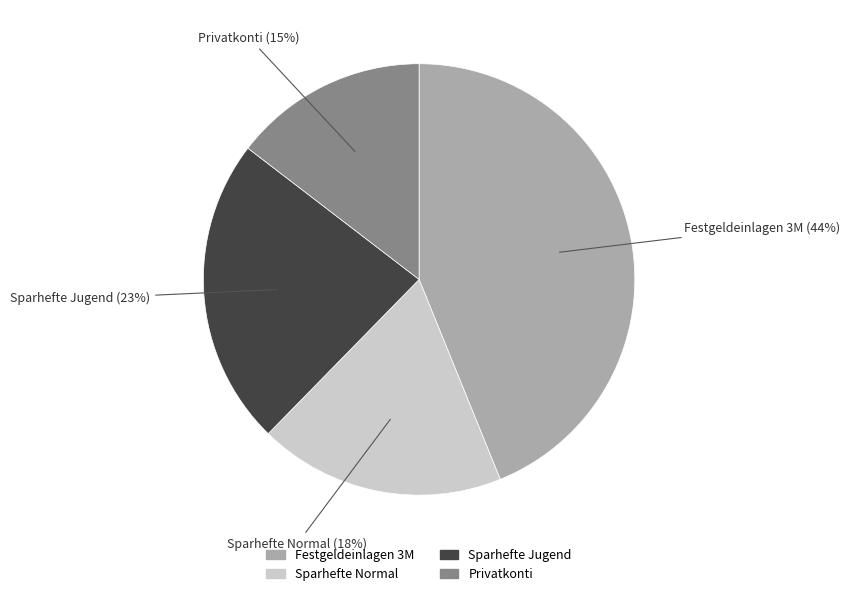

Between Festgeldeinlagen 3M and Sparhefte Jugend, which is larger?

Festgeldeinlagen 3M